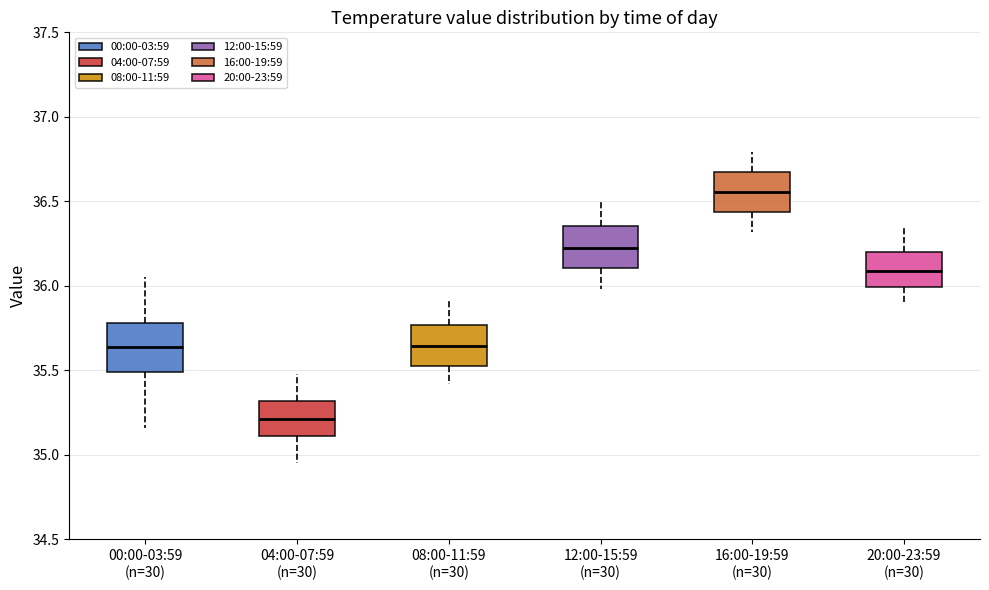

Reading left to right, transcribe this box plot: for each box, give where its median line is, the range the box spans, and where its two whiskers end, as read against the y-axis. The values are not printed on the chart, so give them approximately, as read against the axis.

00:00-03:59 (n=30): median 35.65, box 35.50 to 35.80, whiskers 35.15 to 36.05
04:00-07:59 (n=30): median 35.20, box 35.10 to 35.30, whiskers 34.95 to 35.50
08:00-11:59 (n=30): median 35.65, box 35.55 to 35.75, whiskers 35.40 to 35.90
12:00-15:59 (n=30): median 36.25, box 36.10 to 36.35, whiskers 36.00 to 36.50
16:00-19:59 (n=30): median 36.55, box 36.45 to 36.65, whiskers 36.30 to 36.80
20:00-23:59 (n=30): median 36.10, box 36.00 to 36.20, whiskers 35.90 to 36.35